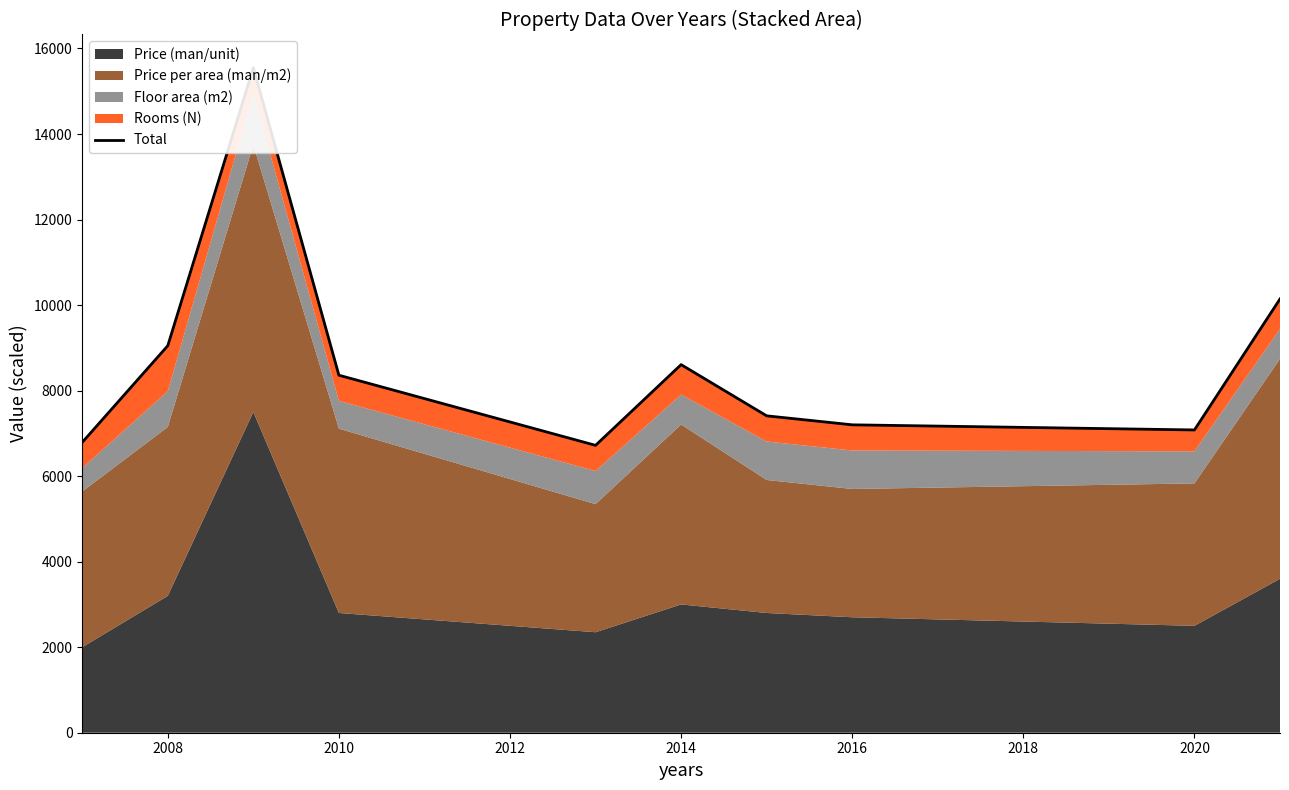

The chart shows a value of 6069.6 at 2010. True or false?

False